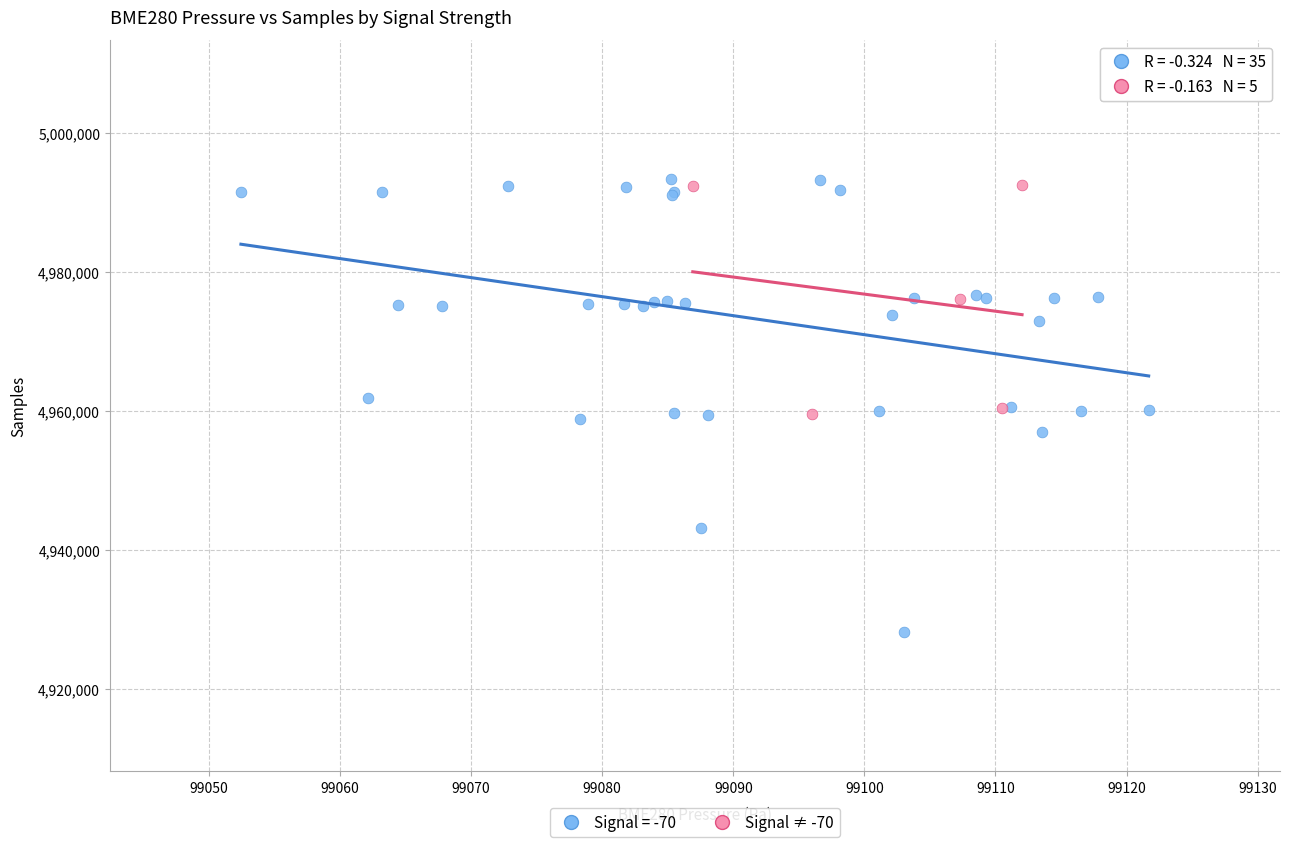

Which series has the largest Y range (max minus min)?

Signal = -70